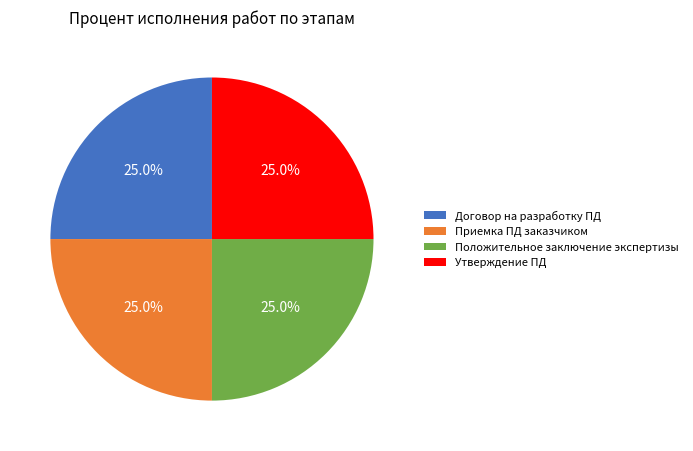

Does any single category account for the majority?

No